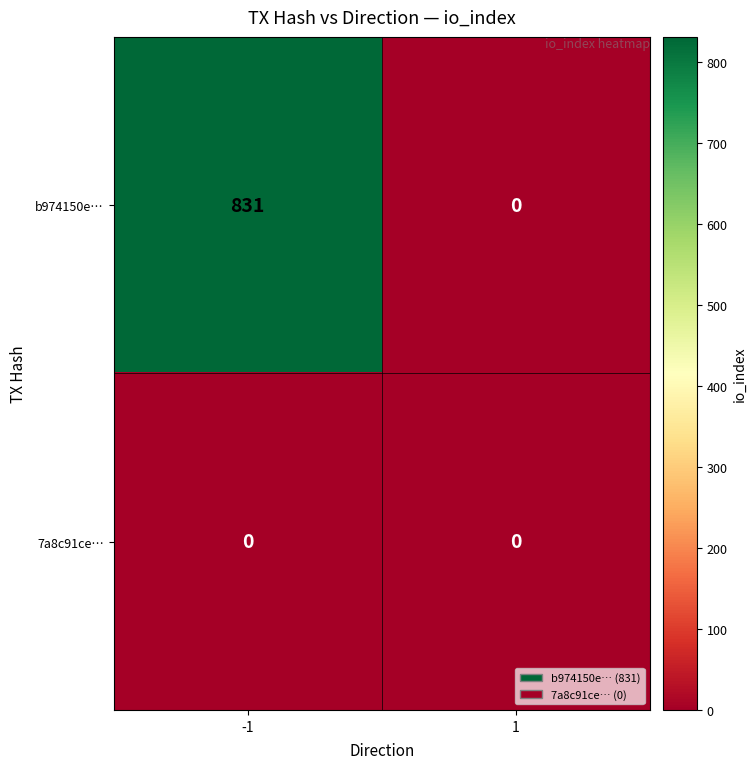

Reading right to left, what are all the values shown in this chart?

b974150e…: 1=0	-1=831
7a8c91ce…: 1=0	-1=0